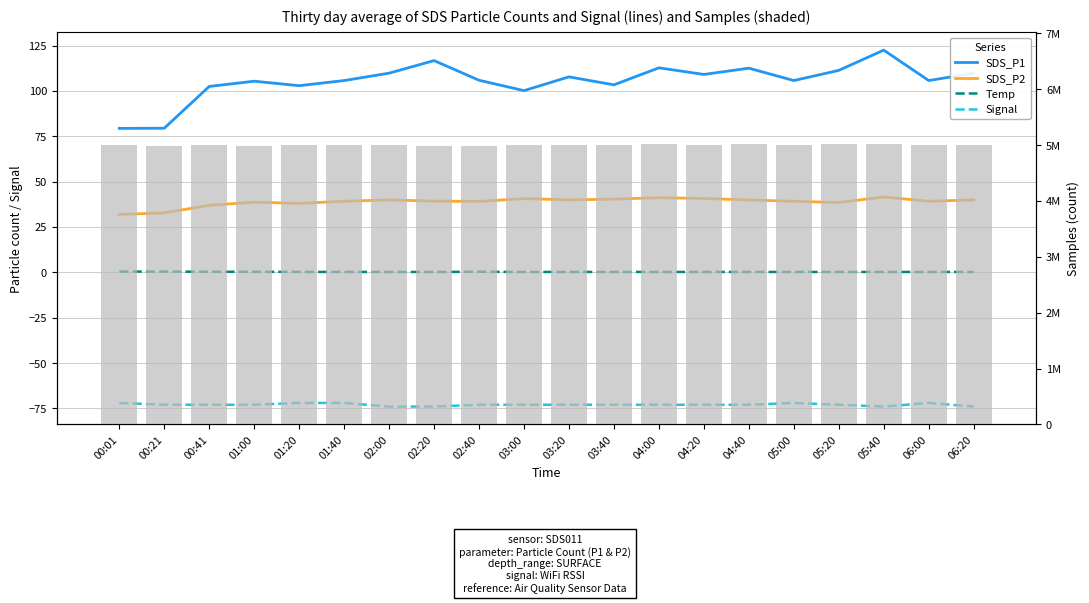

Which has a higher value, 06:20 or 00:01?

06:20